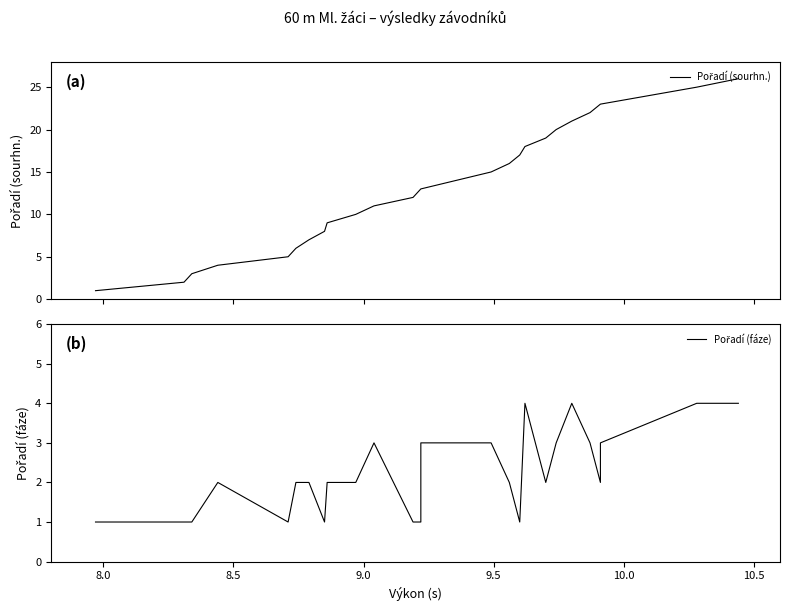

Rank the series by their maximum value, from lowest to highest.

Pořadí (fáze), Pořadí (sourhn.)